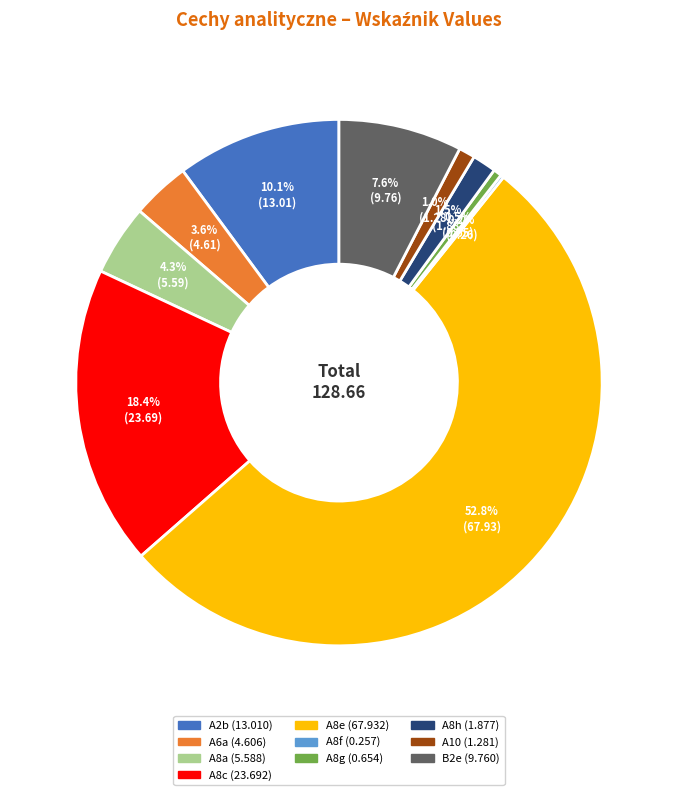

Is it true that B2e is 16% of the pie?

False